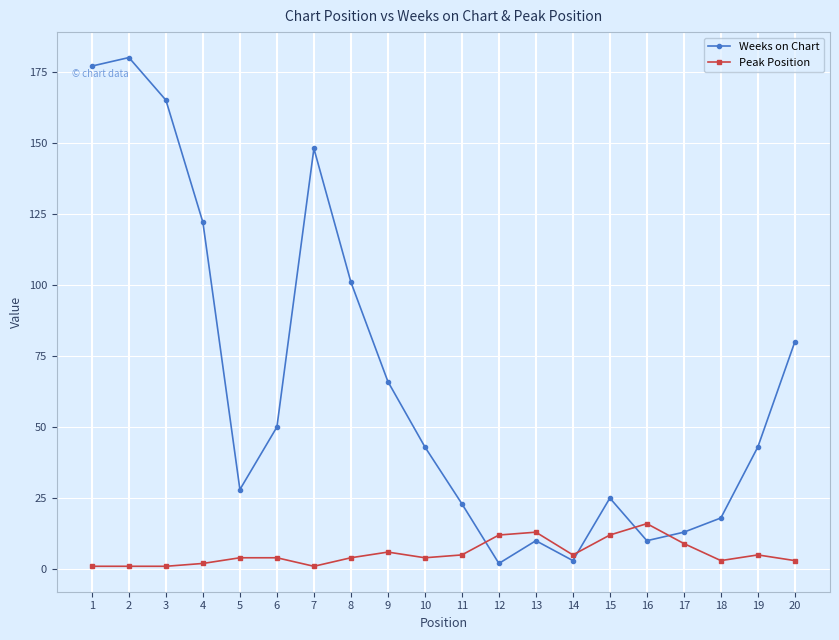

What is the sum of the Weeks on Chart values at 13 and 15?

35